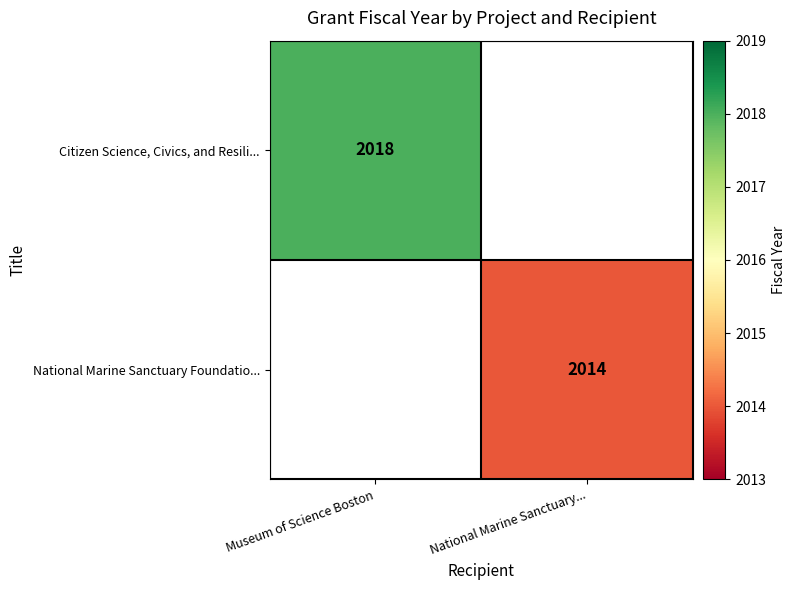

Between National Marine Sanctuary... and Museum of Science Boston, which is larger?

Museum of Science Boston